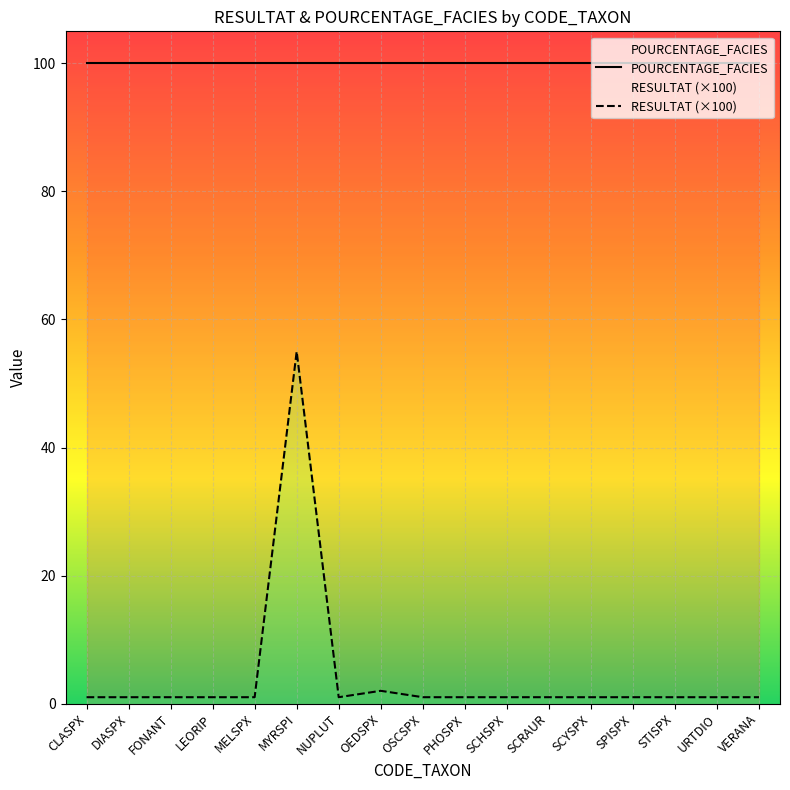

Reading left to right, transcribe all the data shown in this chart.

POURCENTAGE_FACIES: 100.0	100.0	100.0	100.0	100.0	100.0	100.0	100.0	100.0	100.0	100.0	100.0	100.0	100.0	100.0	100.0	100.0
RESULTAT (×100): 1.0	1.0	1.0	1.0	1.0	55.0	1.0	2.0	1.0	1.0	1.0	1.0	1.0	1.0	1.0	1.0	1.0